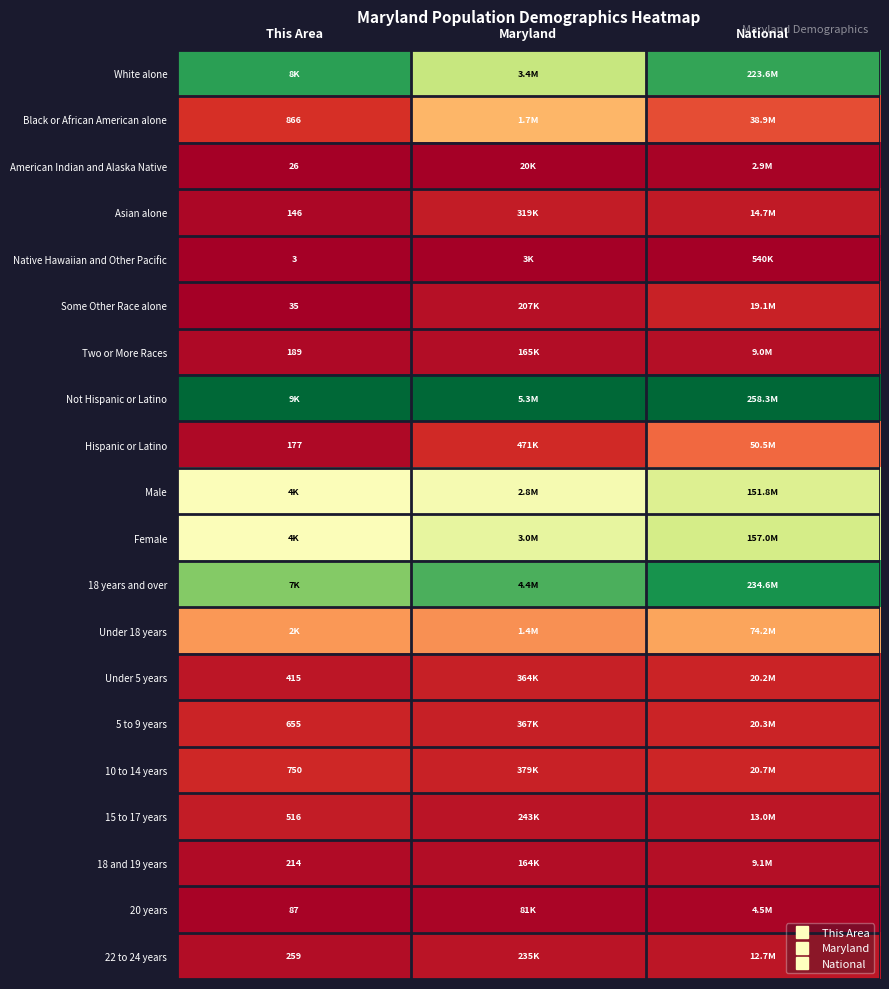

What is the difference between the maximum and minimum values in the Hispanic or Latino series?

0.2